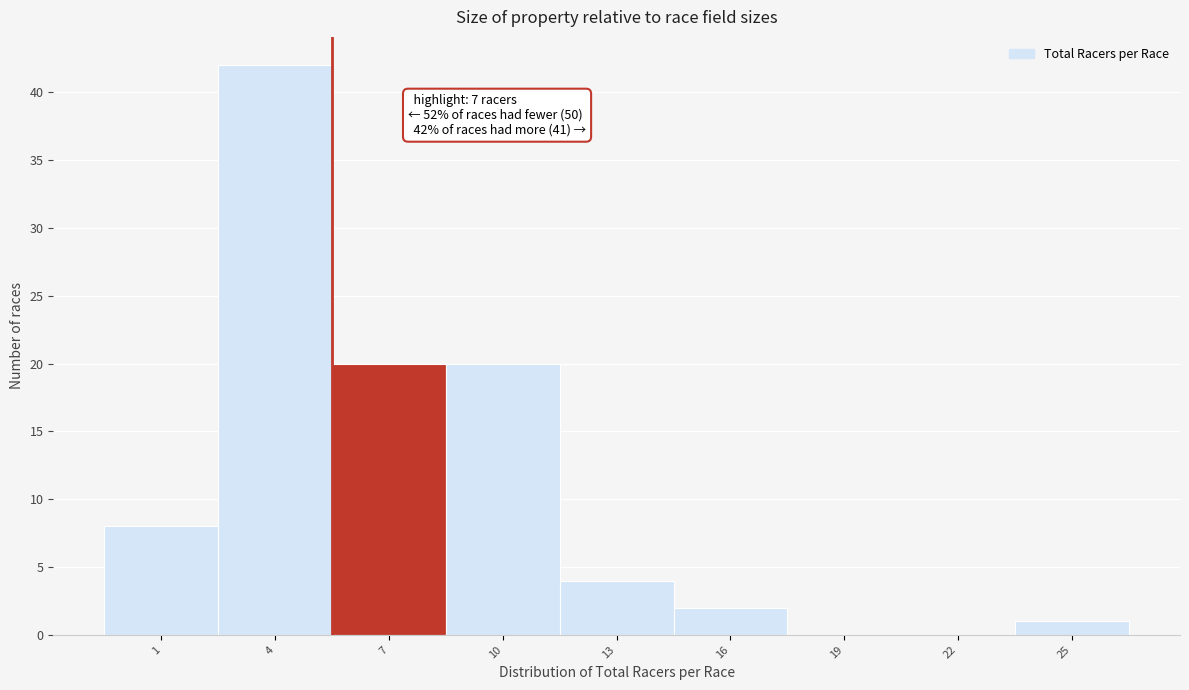

Reading left to right, what are all the values shown in this chart?

1=8	4=42	7=20	10=20	13=4	16=2	19=0	22=0	25=1